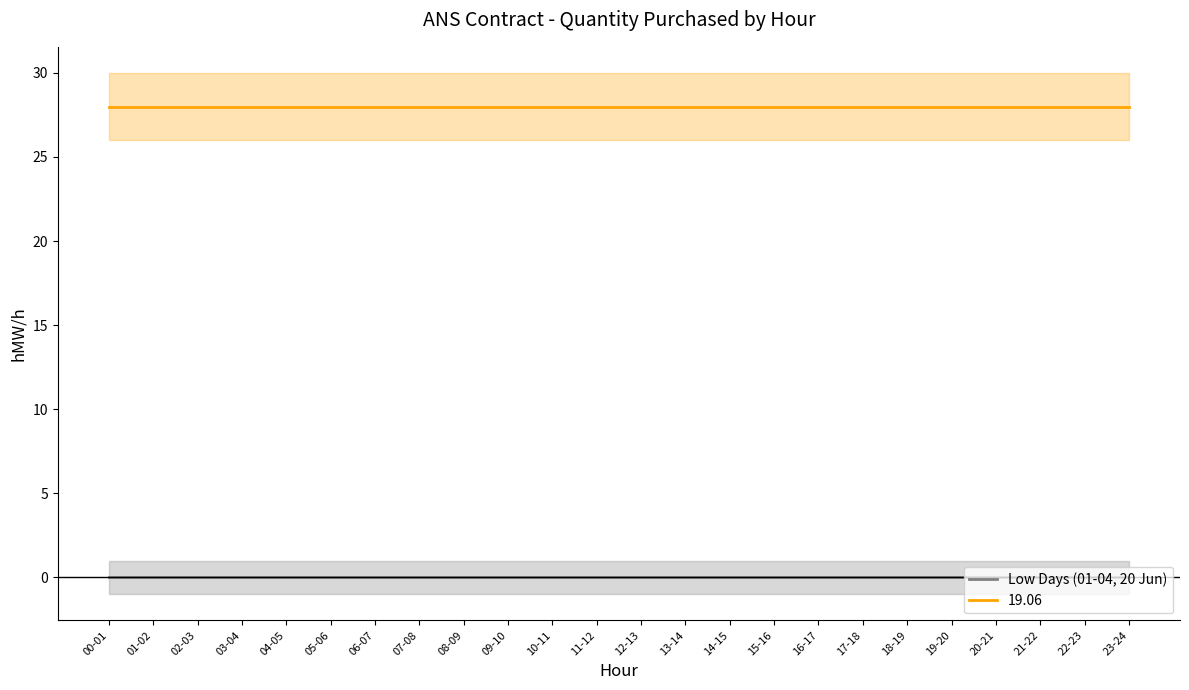

Is the value of 19.06 at 01-02 greater than the value of Low Days (01-04, 20 Jun) at 08-09?

Yes